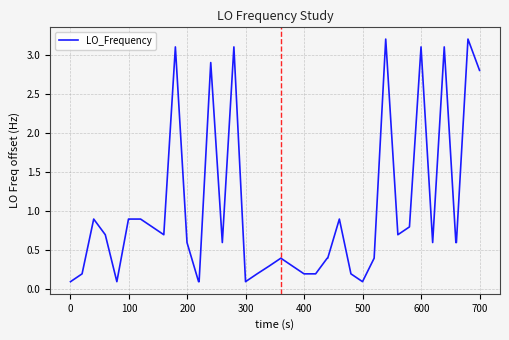

What is the greatest value displayed?

3.2